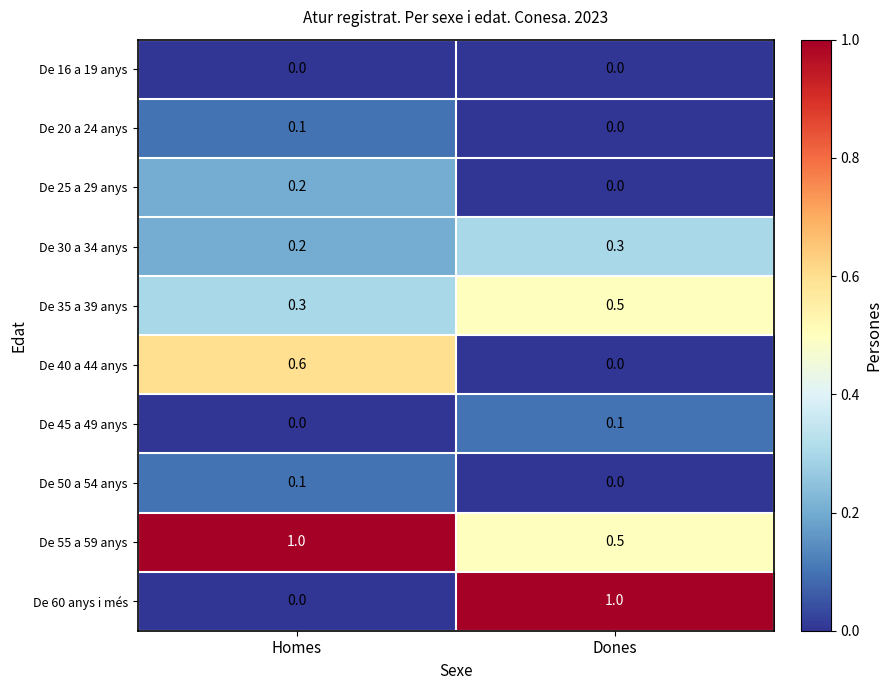

Where is De 45 a 49 anys nearest to the value 0?

Homes